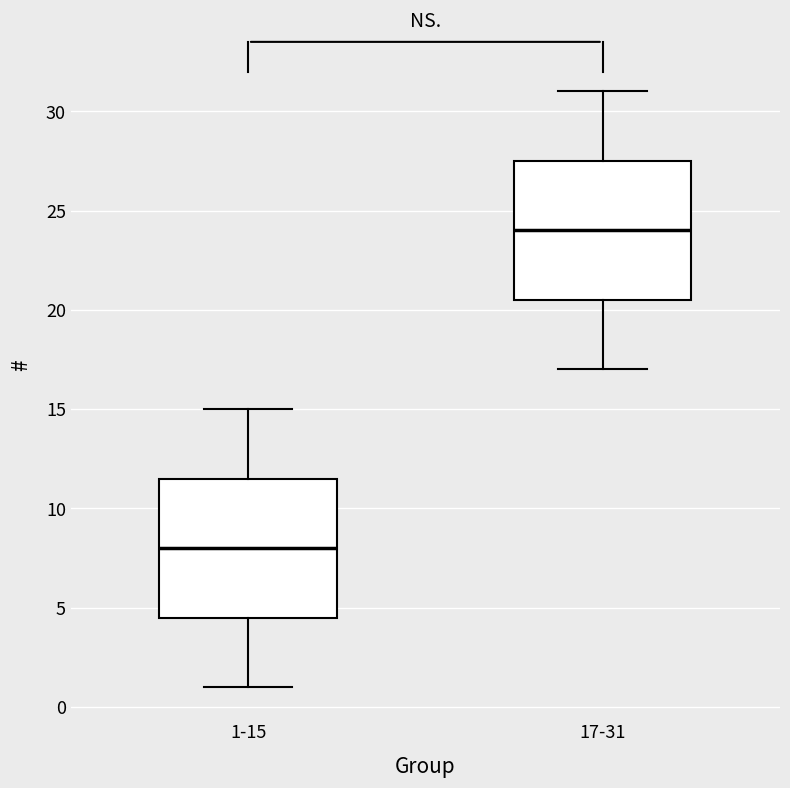

Reading left to right, read every box against the y-axis: the position of its median line, the range the box covers, and the ends of its whiskers. The values are not printed on the chart, so give them approximately, as read against the axis.

1-15: median 8.0, box 4.5 to 11.5, whiskers 1.0 to 15.0
17-31: median 24.0, box 20.5 to 27.5, whiskers 17.0 to 31.0